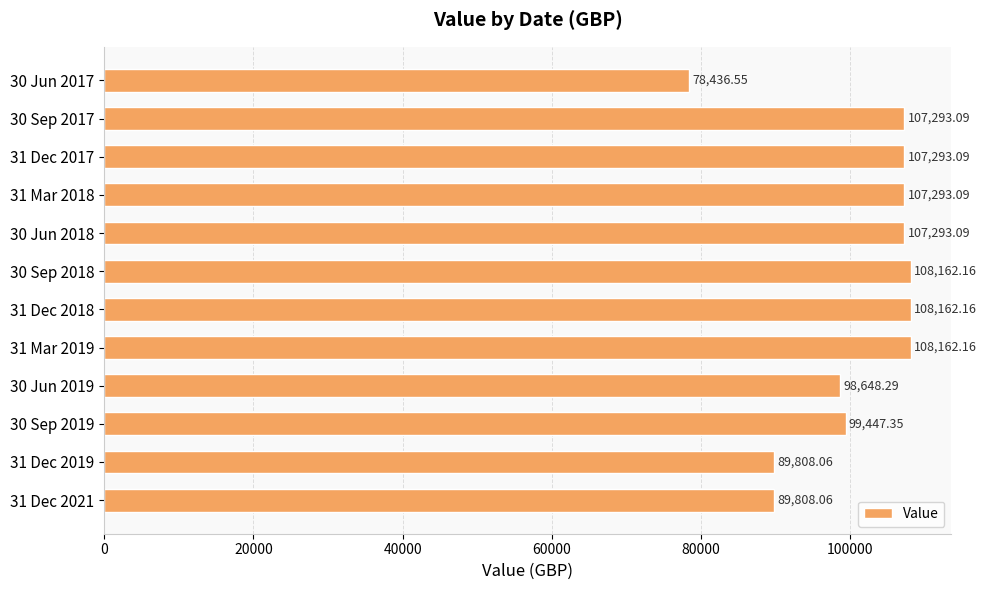

What is the ratio of the value at 30 Sep 2018 to the value at 30 Jun 2019?

1.1